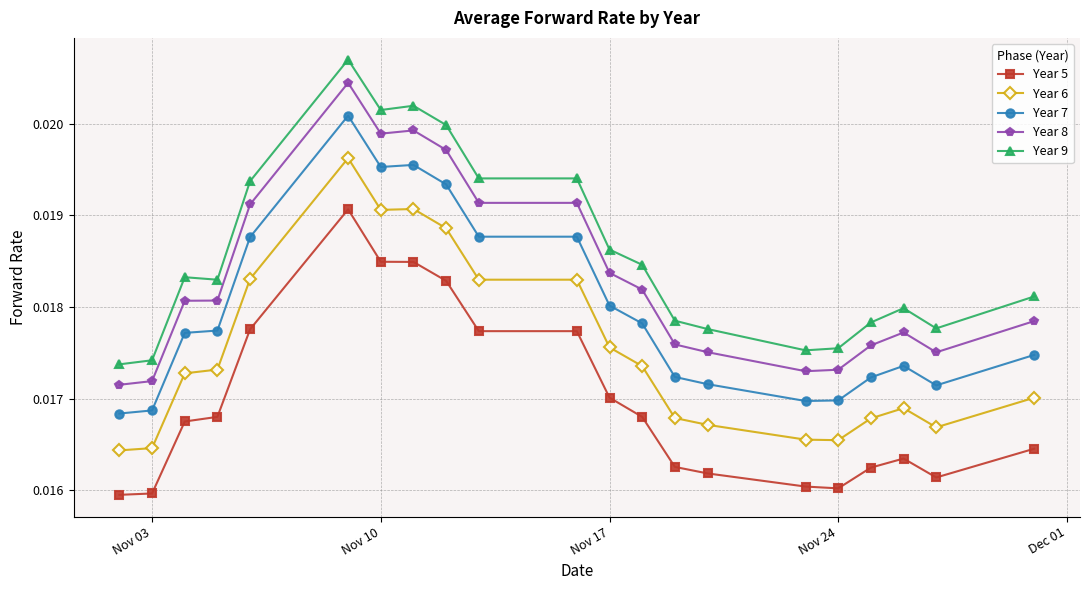

True or false: Year 8 and Year 5 intersect in this chart.

False